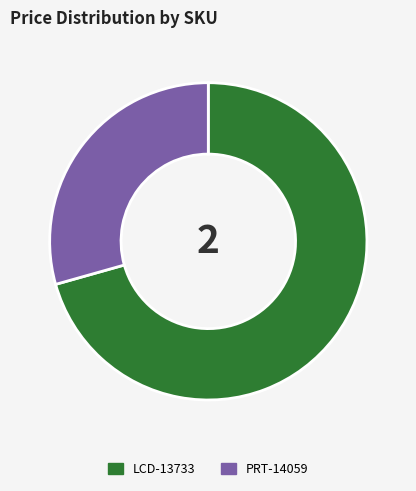

Which category accounts for the majority?

LCD-13733